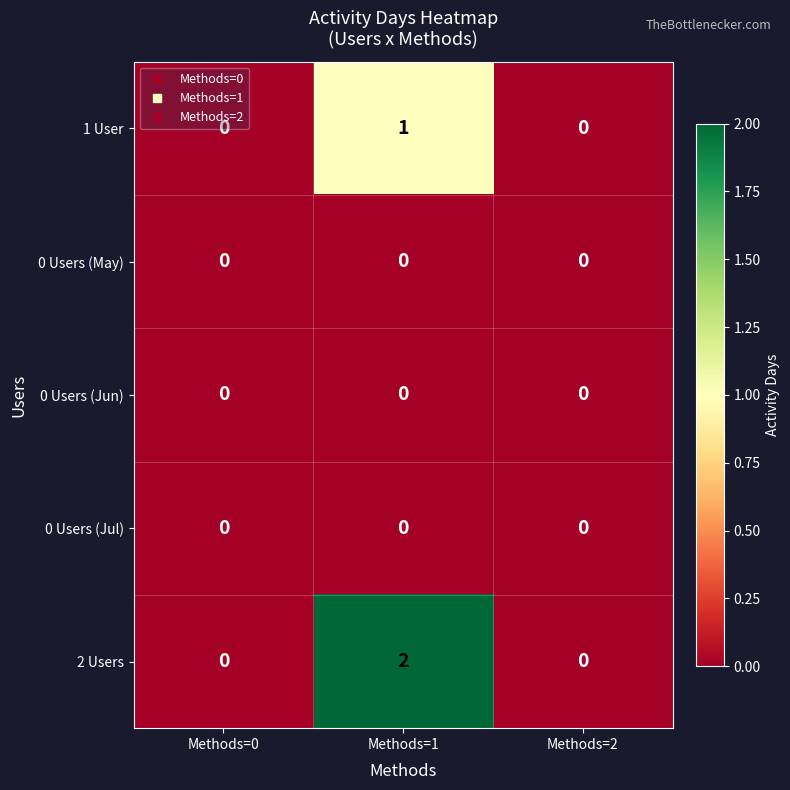

What is the total value across all series at Methods=1?

3